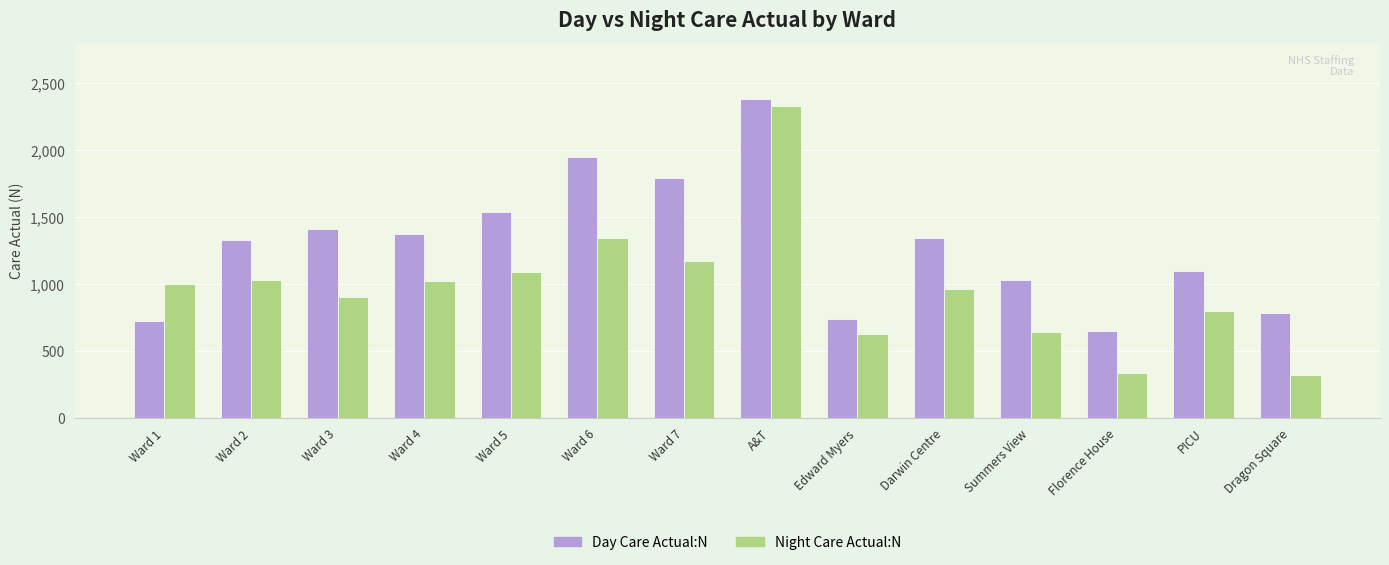

Which series has the largest total across all categories?

Day Care Actual:N